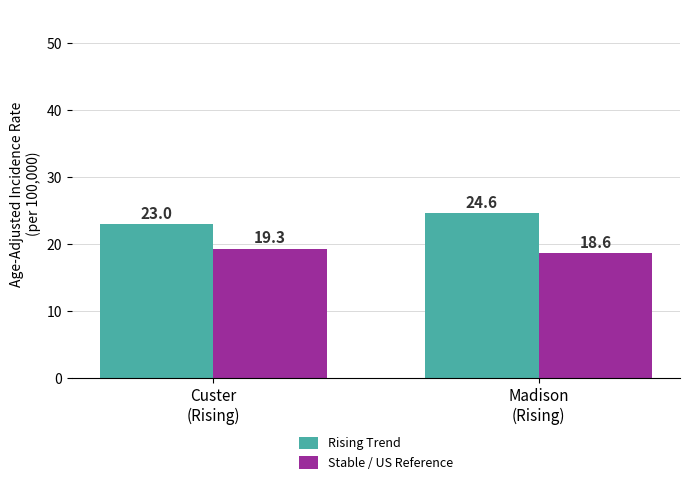

What is the value of the Rising Trend bar at the 2nd from the left?

24.6